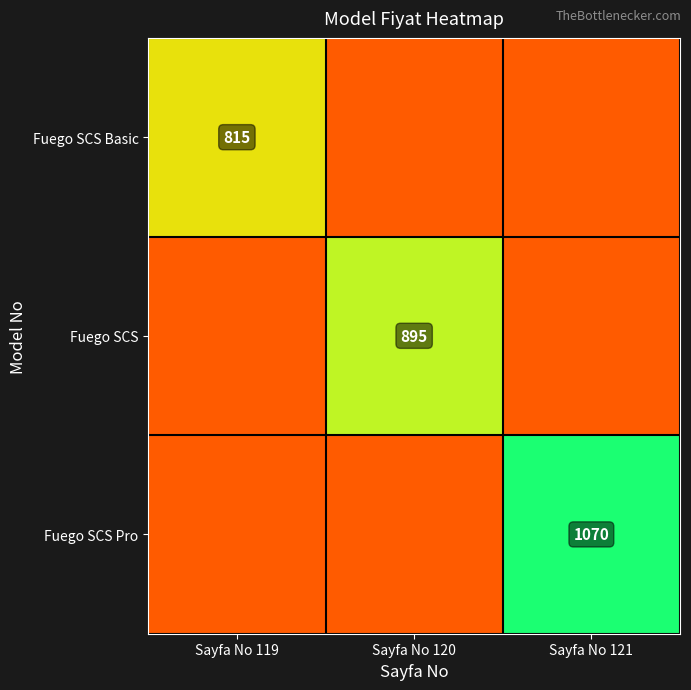

The Fuego SCS series shows 895 at Sayfa No 120. True or false?

True